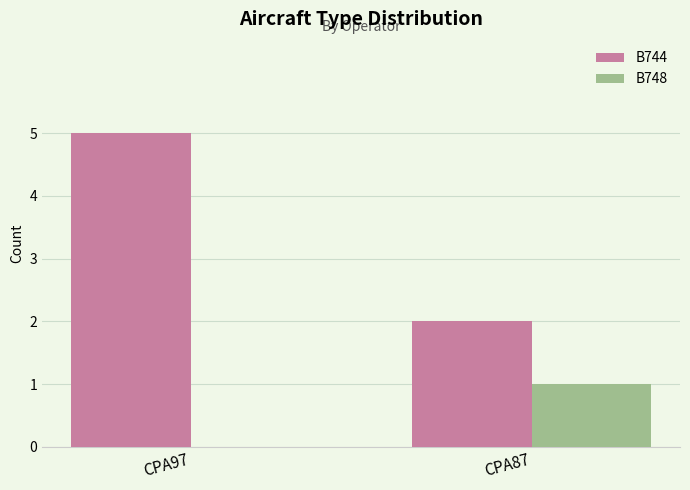

Reading right to left, extract all data points from this chart.

B744: 2	5
B748: 1	0